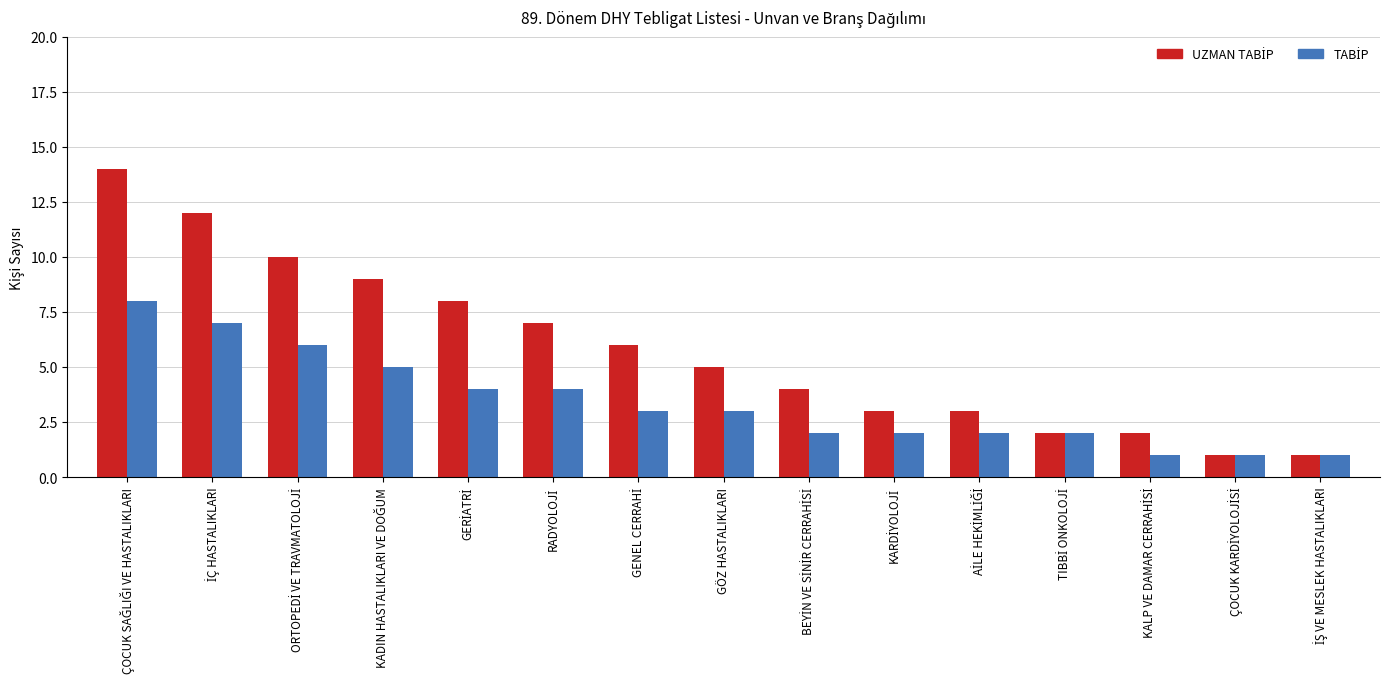

What is the maximum value shown in the chart?

14